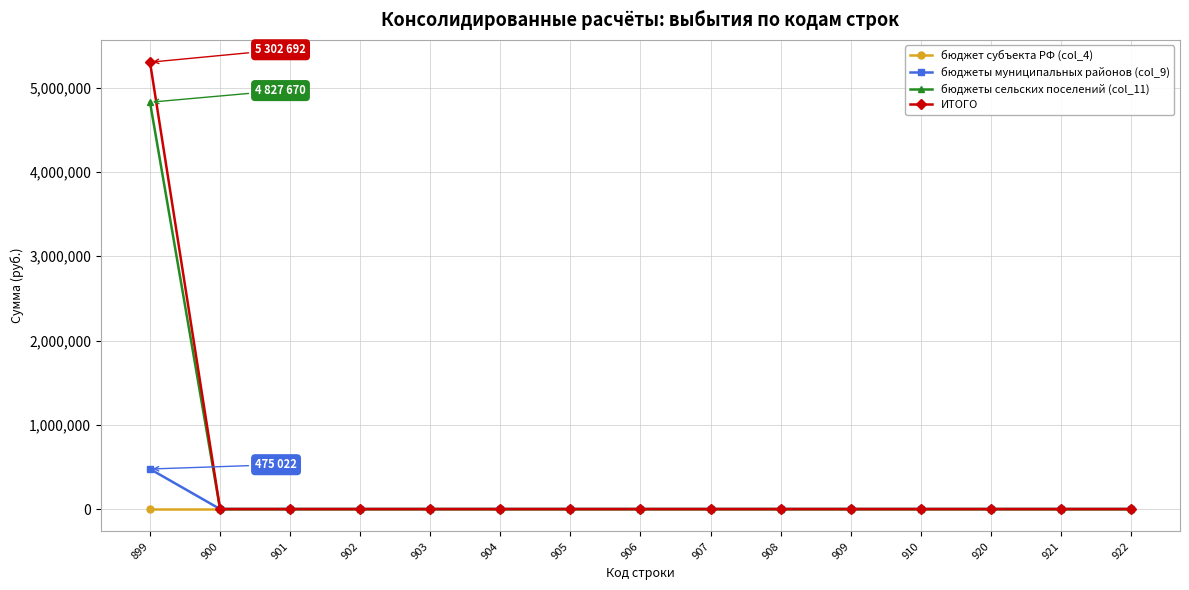

Which series has the widest spread of values?

ИТОГО